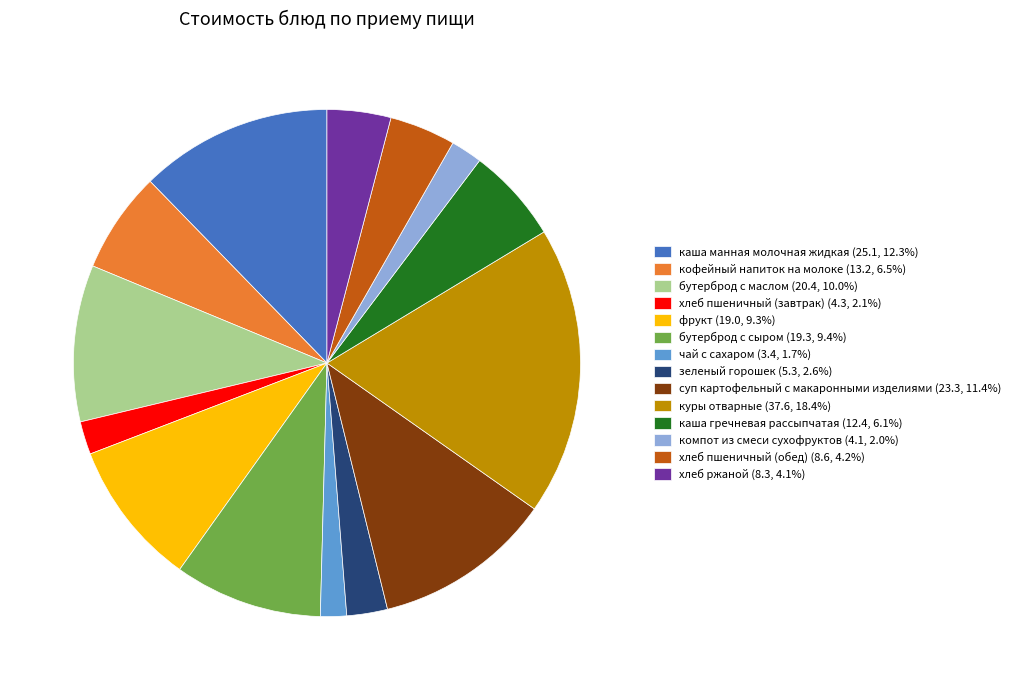

What is the ratio of the value at чай с сахаром (3.4, 1.7%) to the value at компот из смеси сухофруктов (4.1, 2.0%)?

0.8